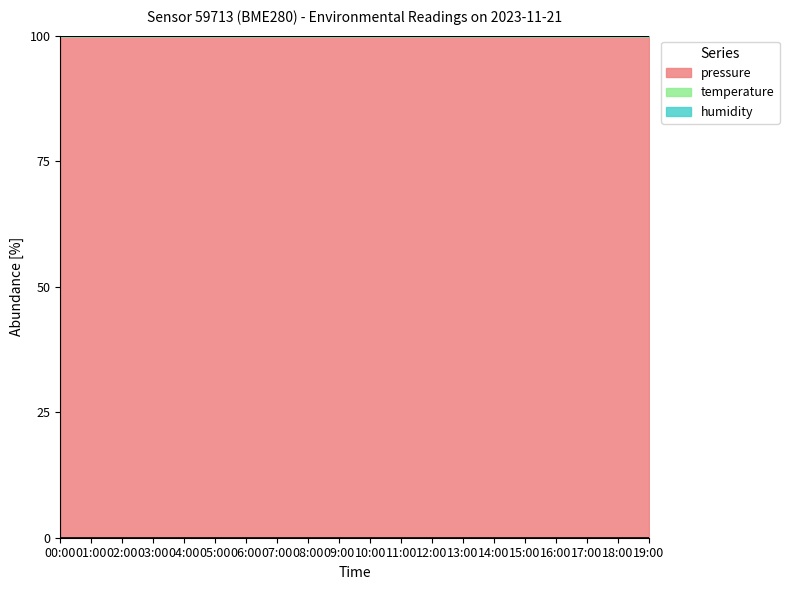

The value of pressure at 15:00 is 99.9. True or false?

True